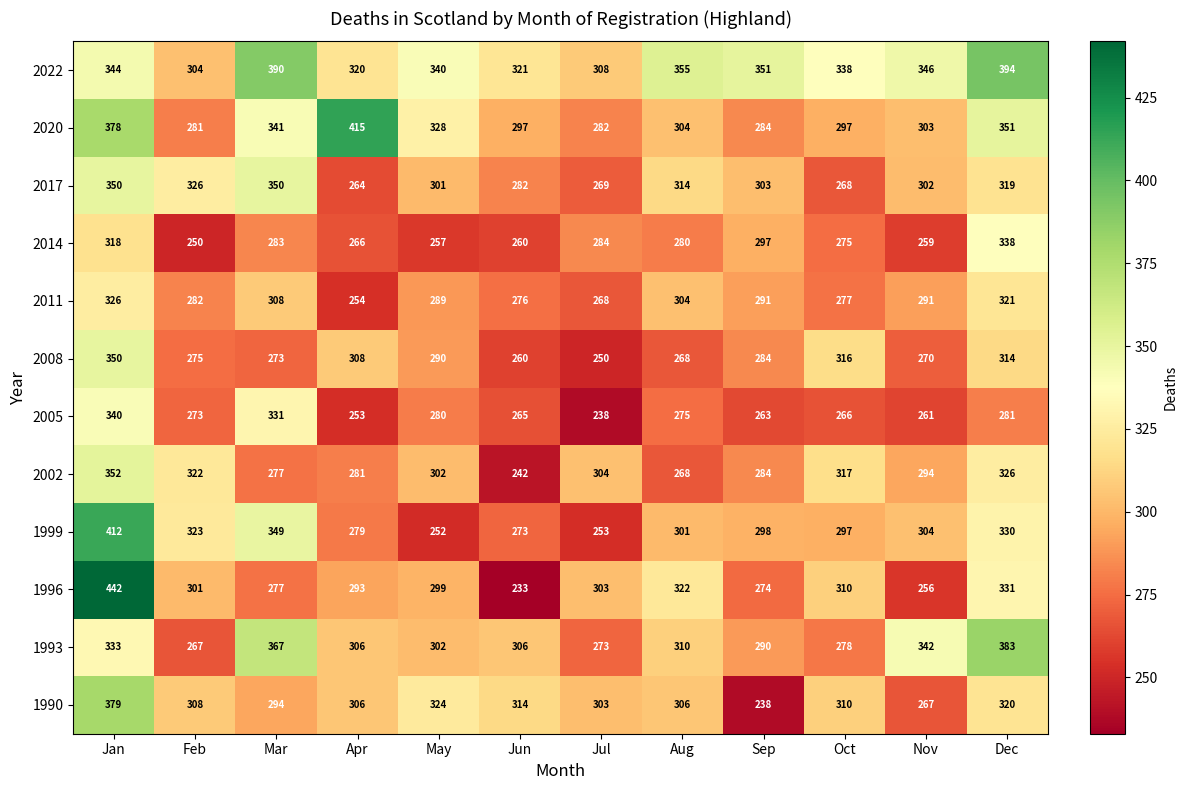

At which category is the sum across all series the highest?

Jan